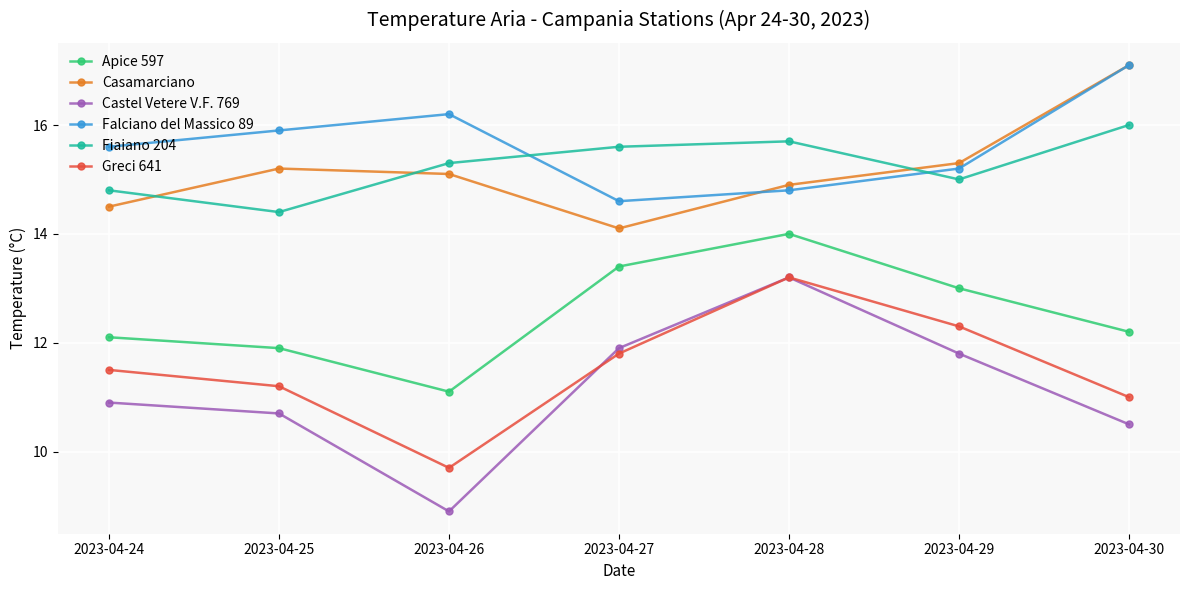

Which series has the largest range (max minus min)?

Castel Vetere V.F. 769